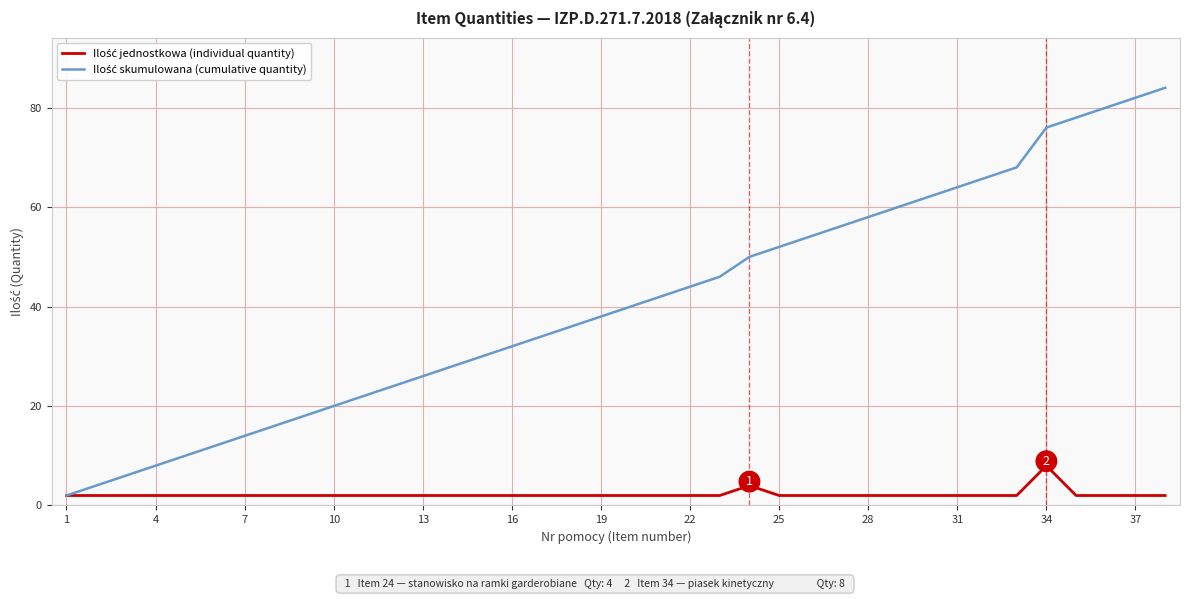

What is the total value across all series at 19?

40